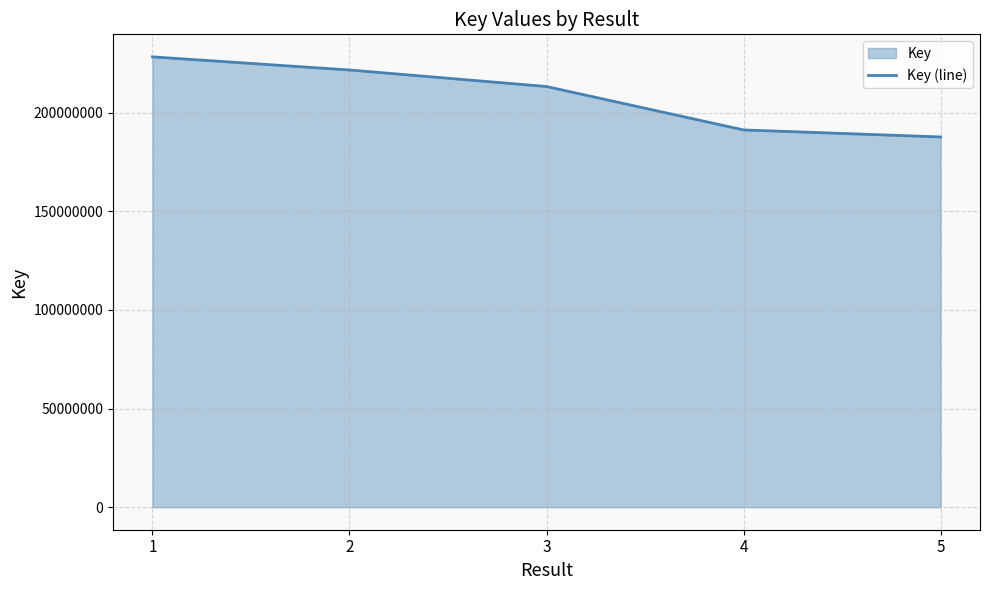

What is the value of the 2nd point from the left?

221641489